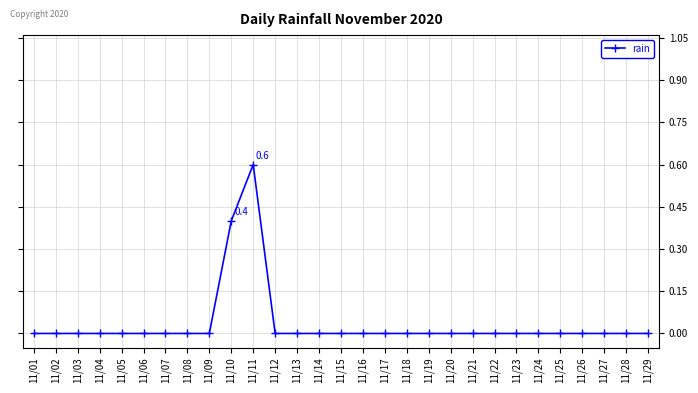

Is it true that the value at 11/13 is 0.0?

True